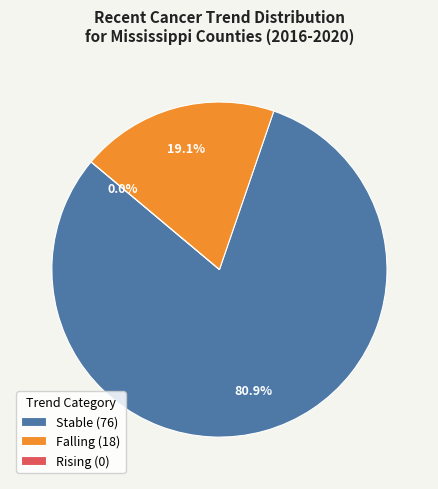

What percentage is the Stable slice, to the nearest percent?

81%